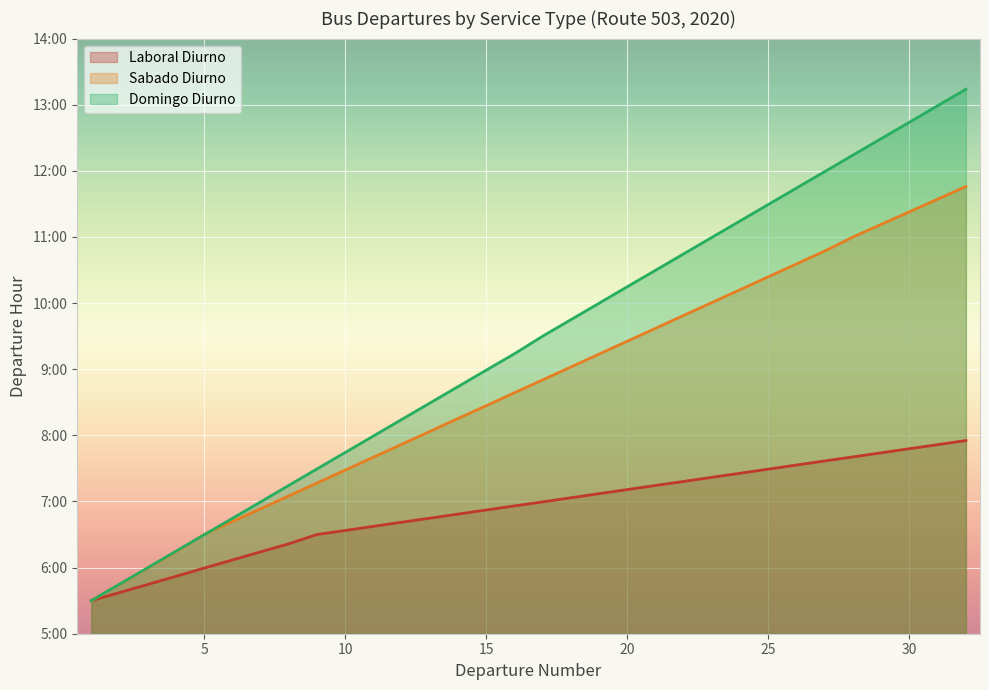

Which series changed the most between 3 and 6?

IDA Salida No